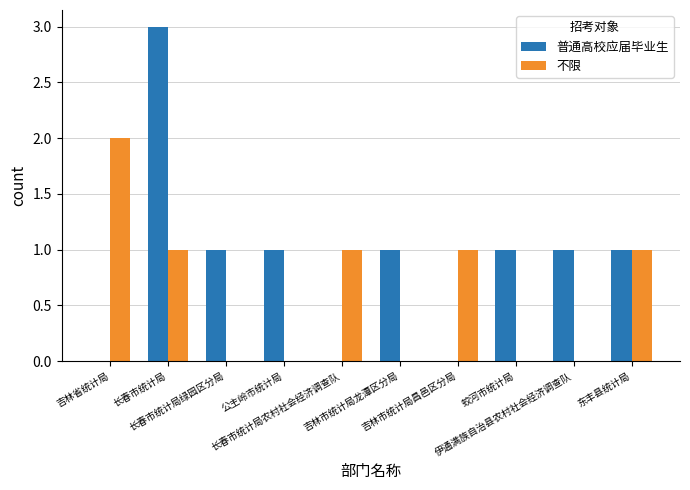

What is the sum of the 不限 values at 东丰县统计局 and 长春市统计局农村社会经济调查队?

2